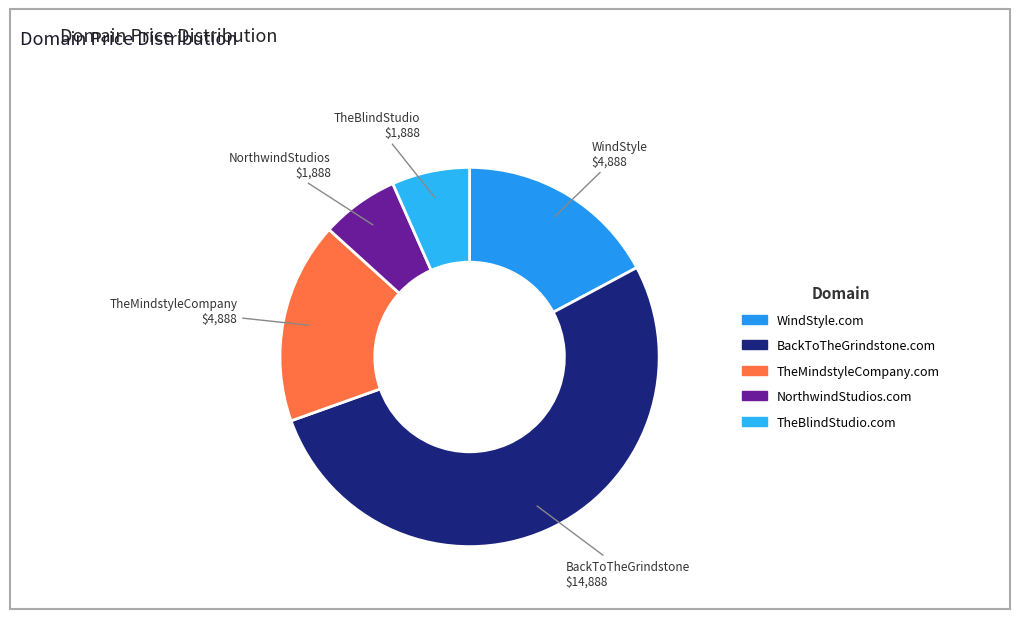

To the nearest percent, what percentage of the pie is TheMindstyleCompany.com?

17%